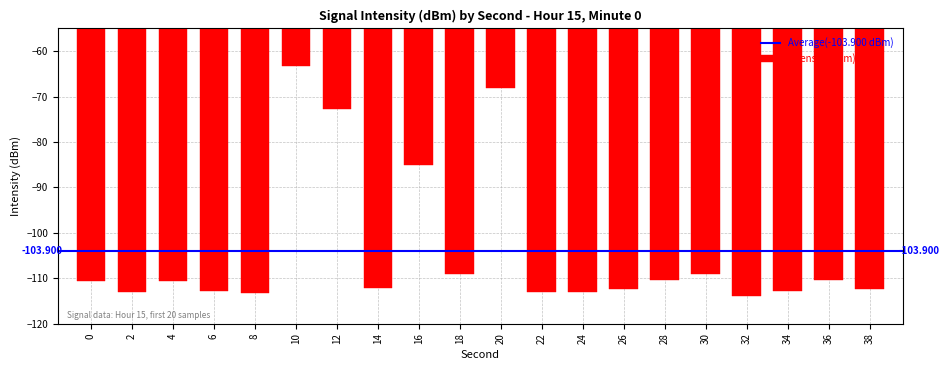

Count the number of categories in the chart.

20